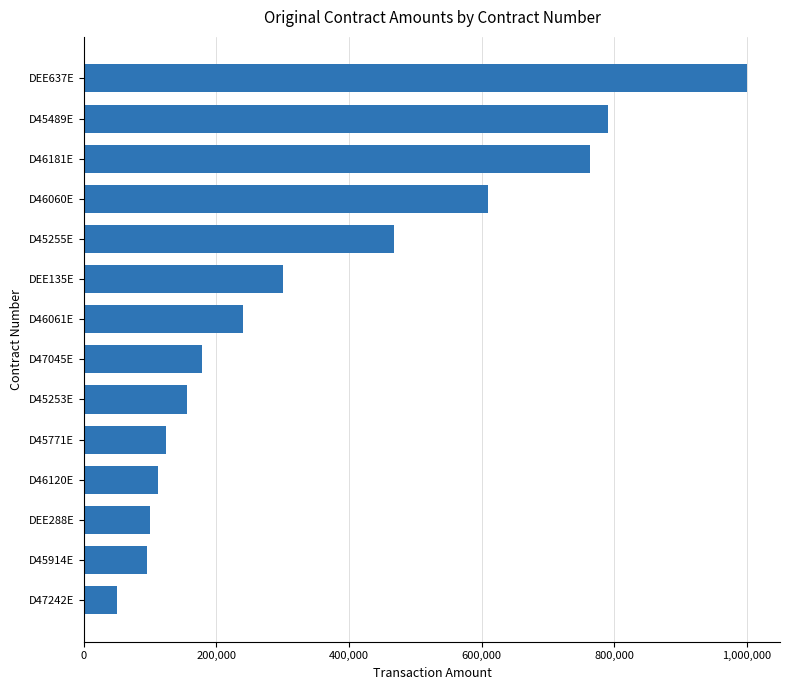

What is the difference between the maximum and minimum values?

950122